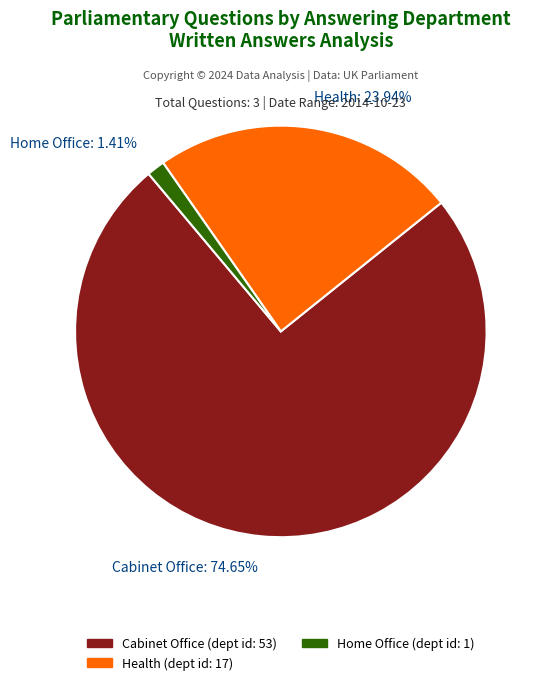

Does any single category account for the majority?

Yes